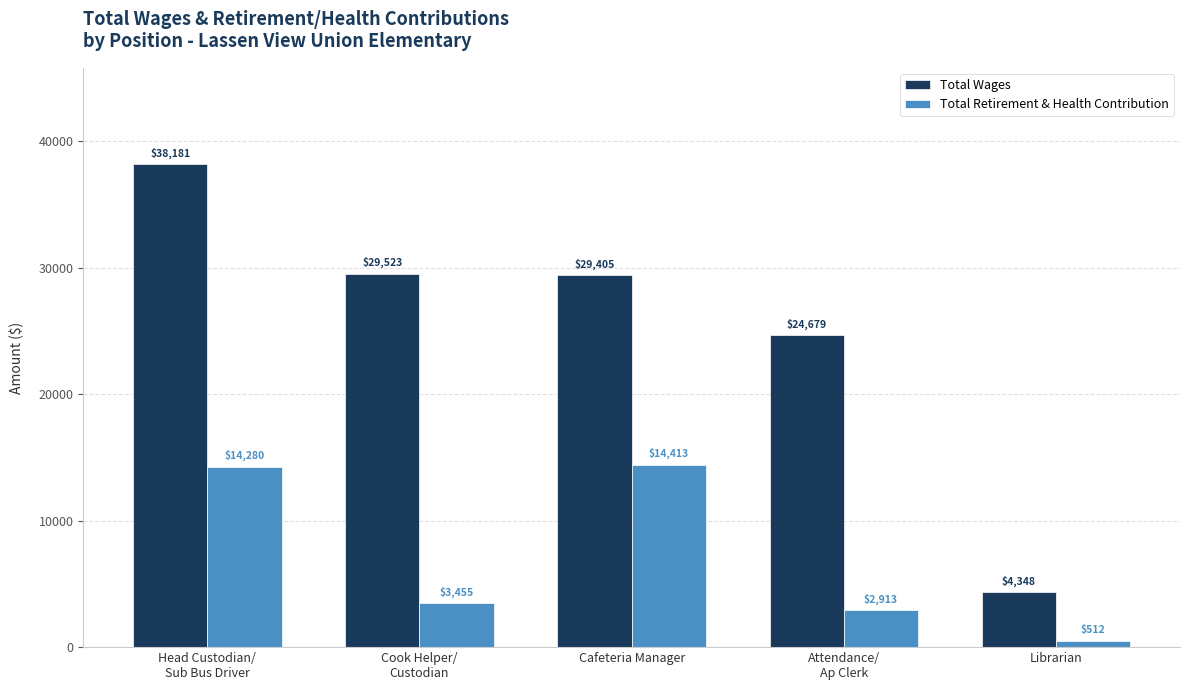

Between Attendance/
Ap Clerk and Librarian, which series saw the biggest shift?

Total Wages